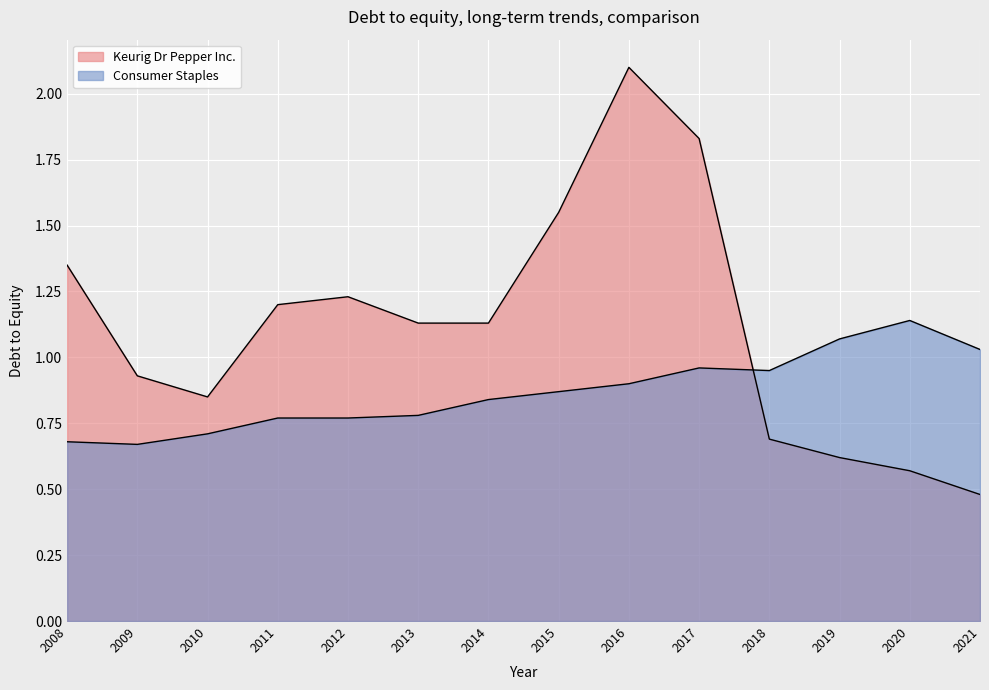

True or false: Keurig Dr Pepper Inc. has more than 2 points higher than both neighbors.

False